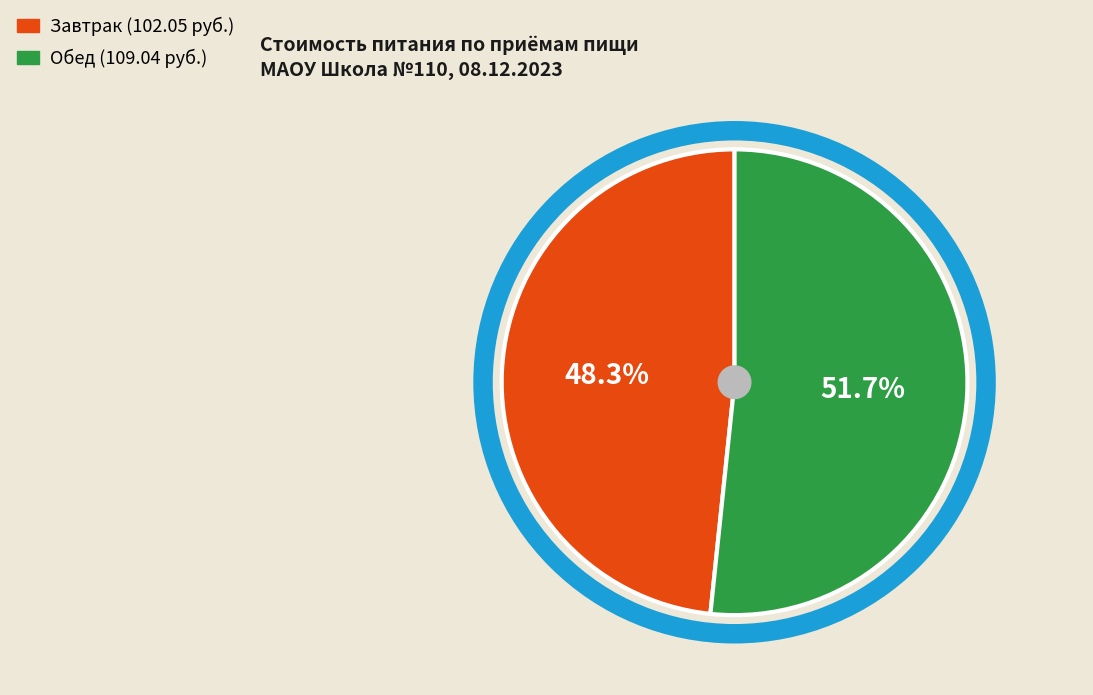

To the nearest percent, what is the difference between the Завтрак and Обед slice percentages?

3%